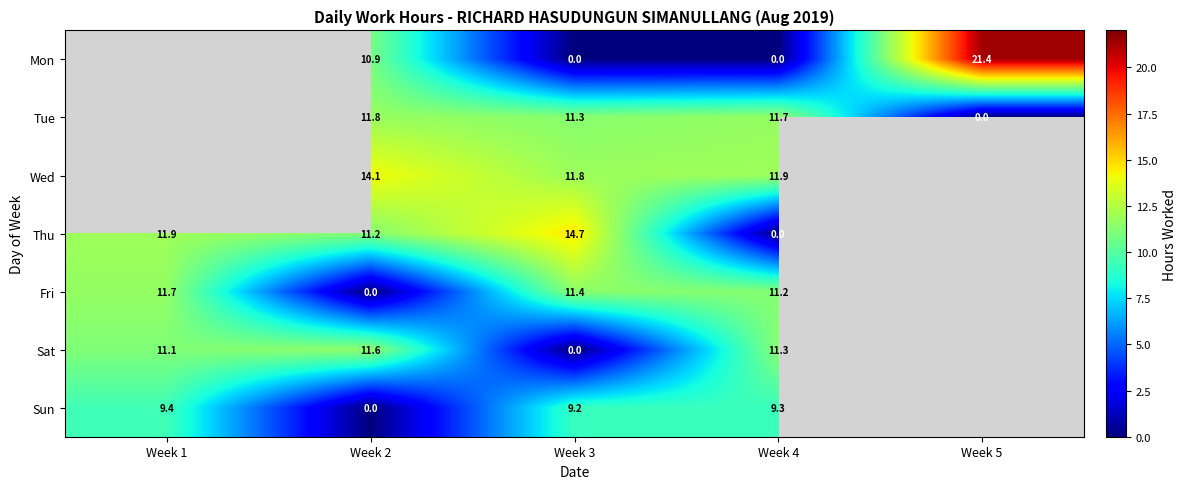

Between Week 5 and Week 2, which is larger?

Week 5